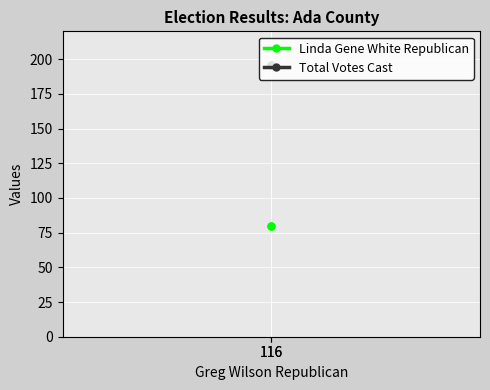

What is the difference between the highest and lowest values at 116?

116